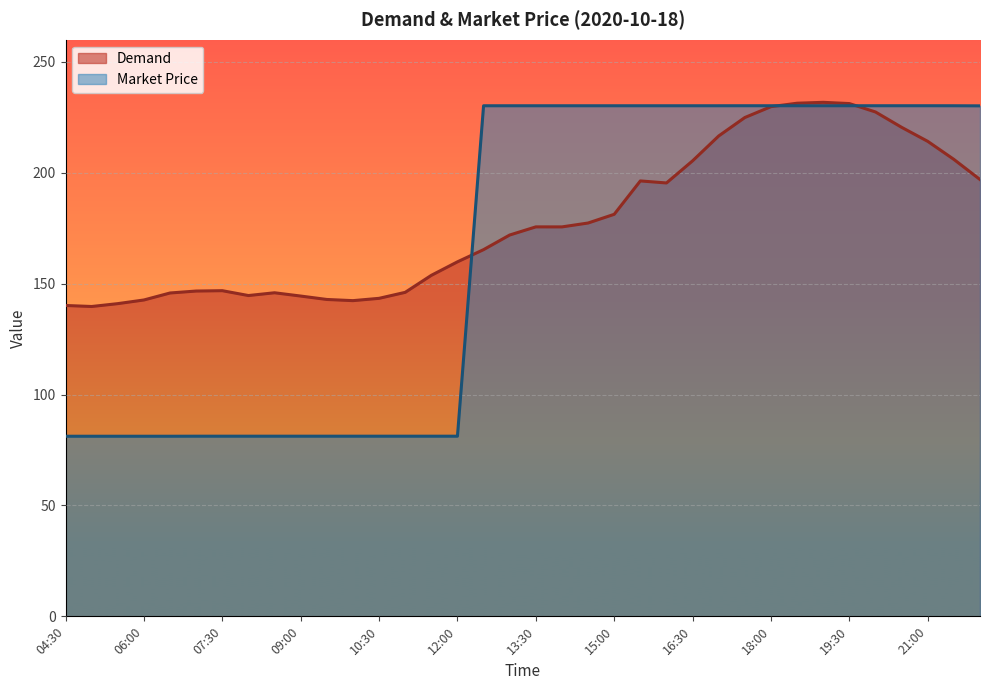

What is the difference between the maximum and second lowest values in the Demand series?

91.6